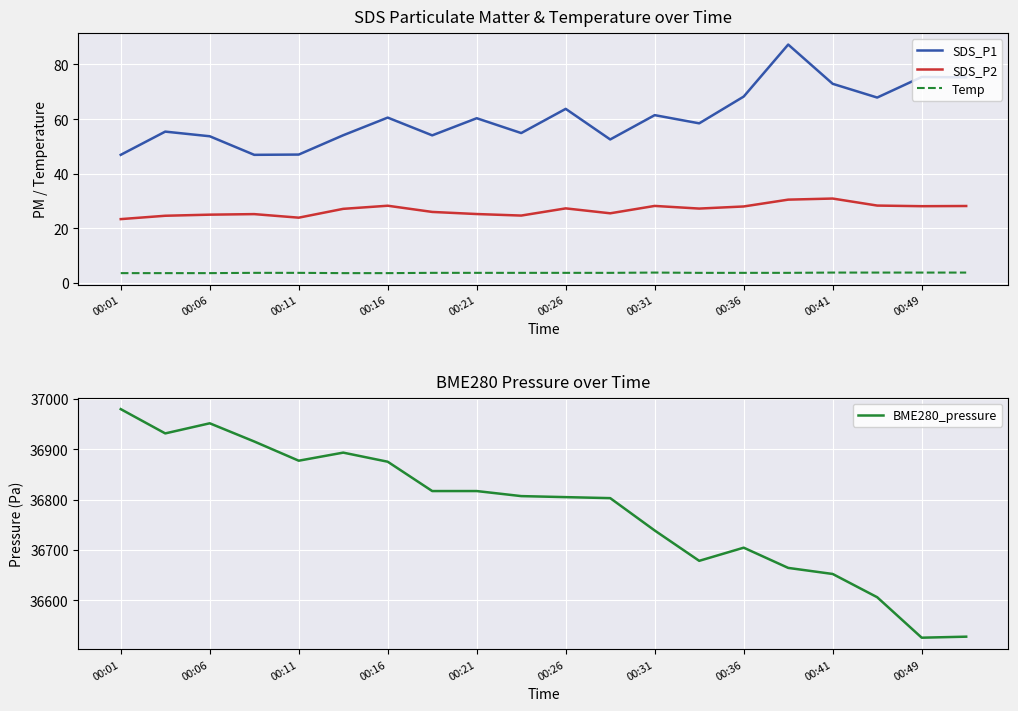

Is the value of SDS_P2 at 00:06 greater than the value of SDS_P1 at 00:31?

No